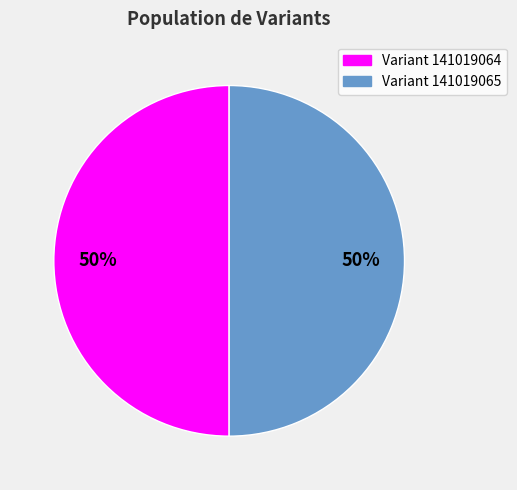

To the nearest percent, what percentage of the pie is Variant 141019065?

50%